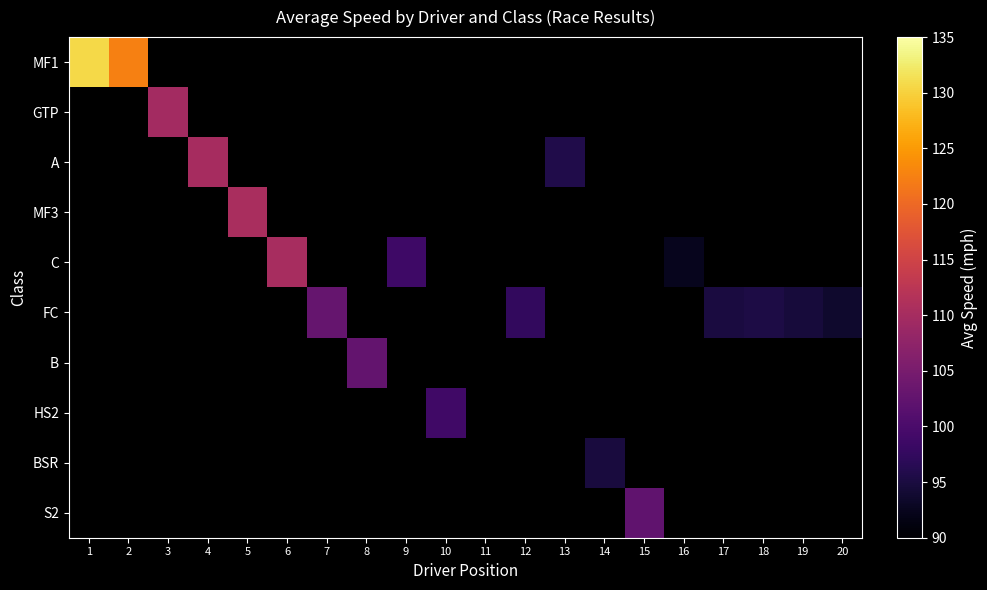

Which category has the highest value across all series?

1